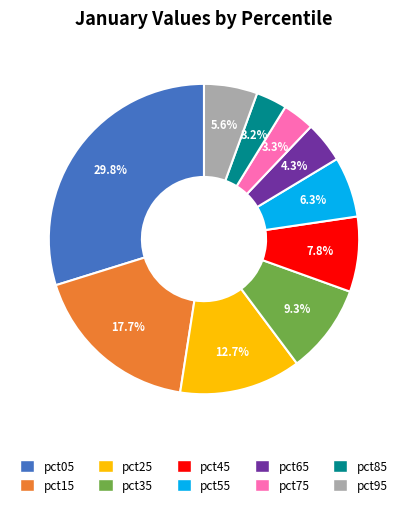

Does pct65 account for over 50% of the chart?

No